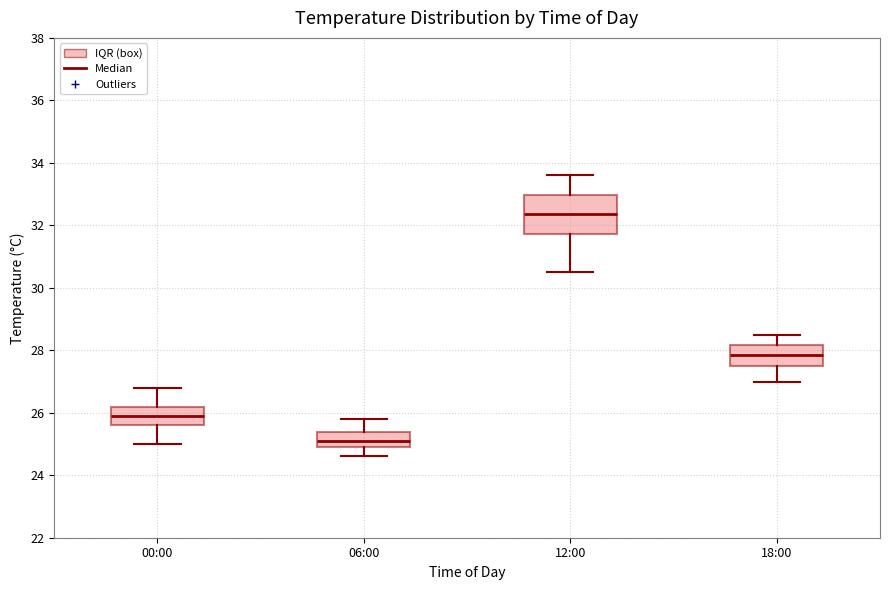

Reading left to right, read every box against the y-axis: the position of its median line, the range the box covers, and the ends of its whiskers. The values are not printed on the chart, so give them approximately, as read against the axis.

00:00: median 26.0, box 25.6 to 26.2, whiskers 25.0 to 26.8
06:00: median 25.2, box 25.0 to 25.4, whiskers 24.6 to 25.8
12:00: median 32.4, box 31.8 to 33.0, whiskers 30.6 to 33.6
18:00: median 27.8, box 27.6 to 28.2, whiskers 27.0 to 28.6